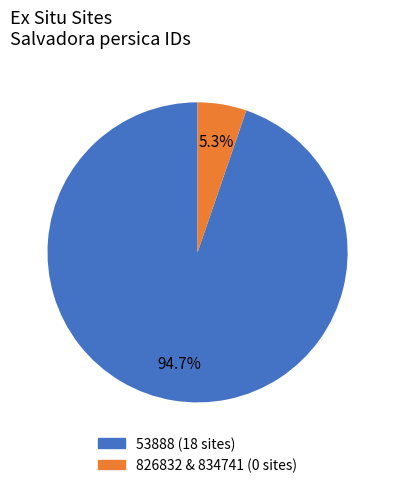

Is there any slice that represents more than half of the pie?

Yes